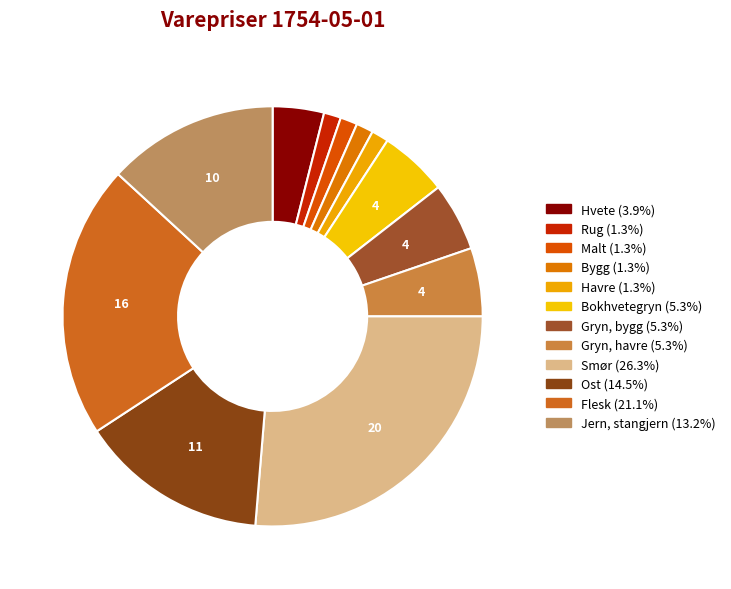

To the nearest percent, what is the difference between the Smør and Ost slice percentages?

12%